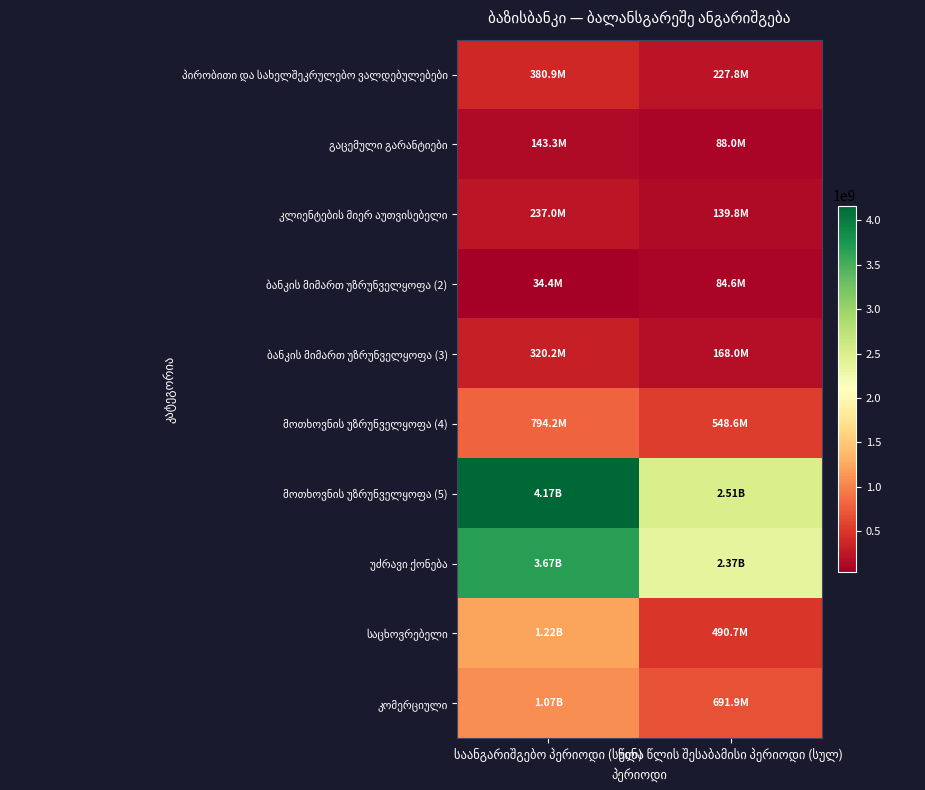

True or false: უძრავი ქონება has a value of 3402058034.7 at წინა წლის შესაბამისი პერიოდი (სულ).

False